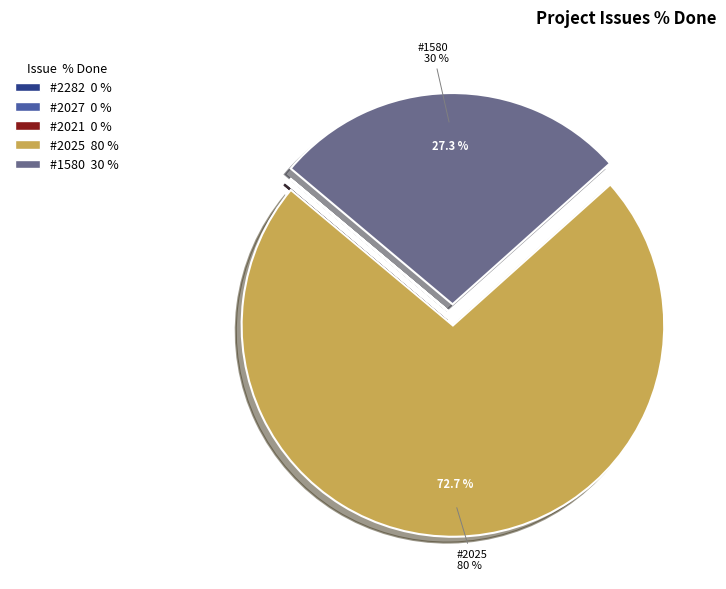

What is the change in value from #2027 to #1580?

+30